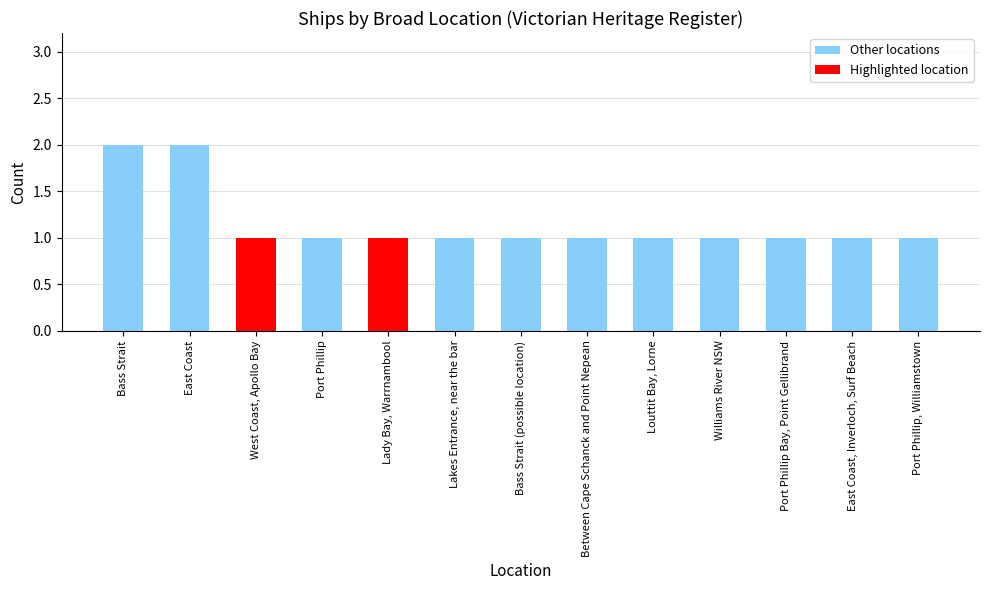

Where is the data nearest to the value 1?

West Coast, Apollo Bay